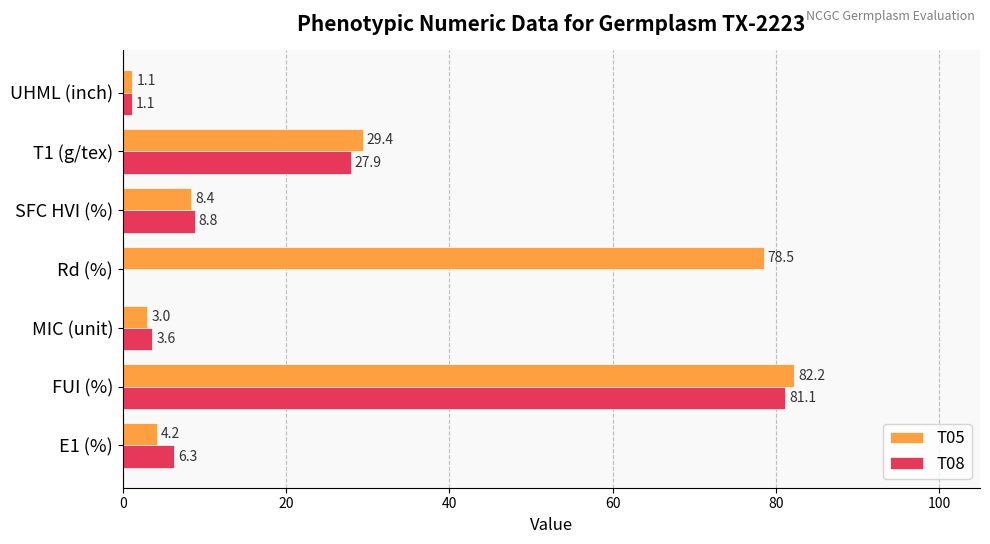

How many data points in T05 are above 8?

4